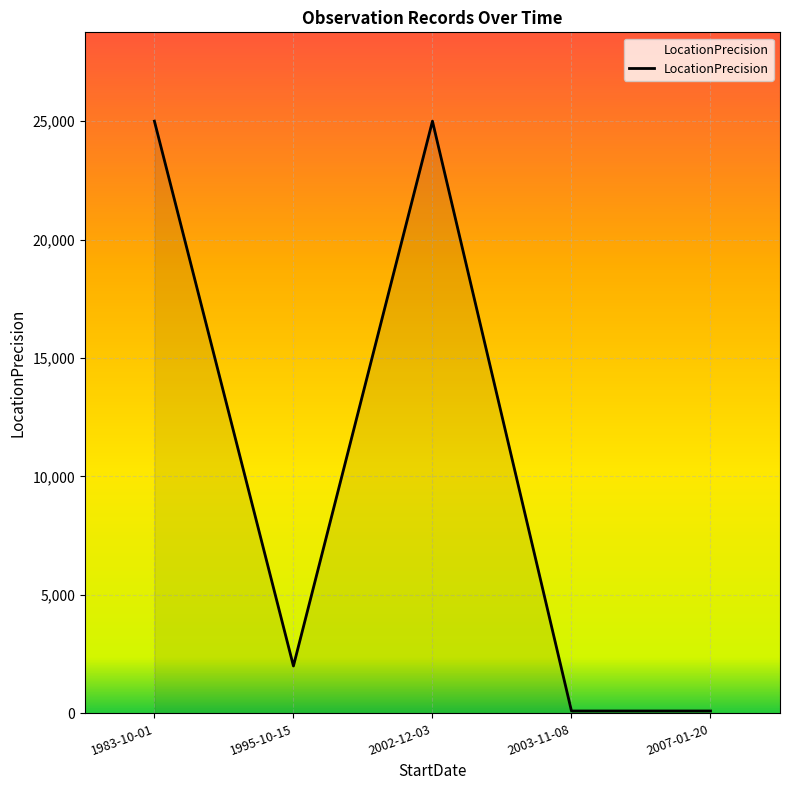

Approximately how many times larger is the value at 2002-12-03 compared to 1983-10-01?

1.0